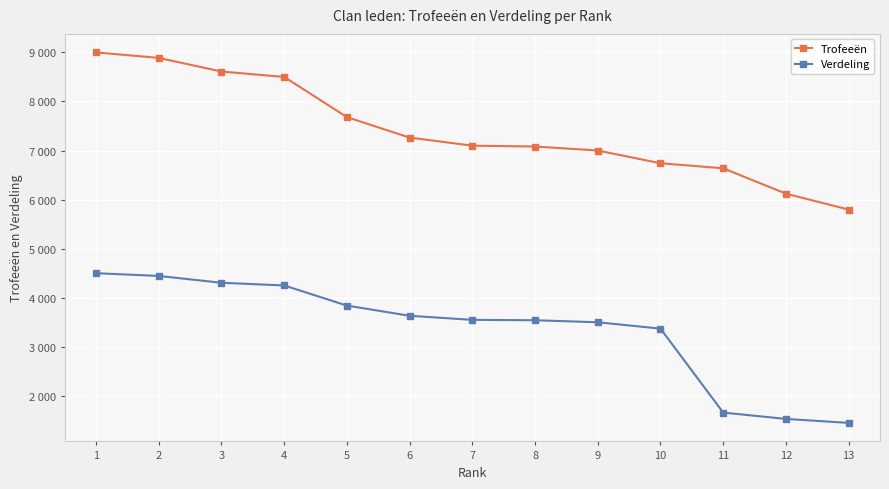

Which label corresponds to the smallest value in the chart?

13